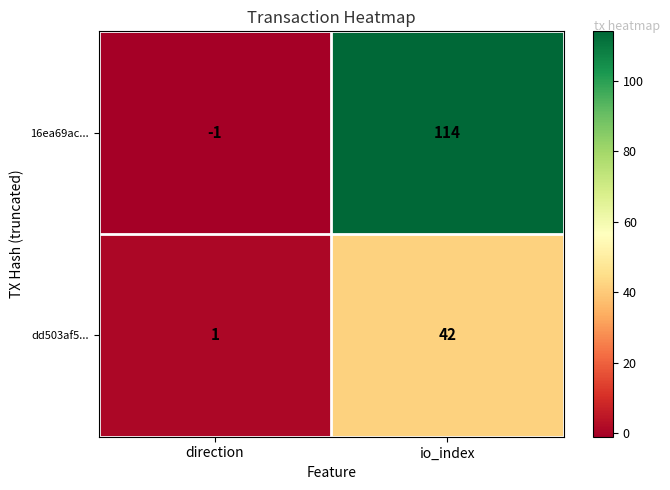

What value does the 16ea69ac... series have at io_index, to the nearest 10?

110